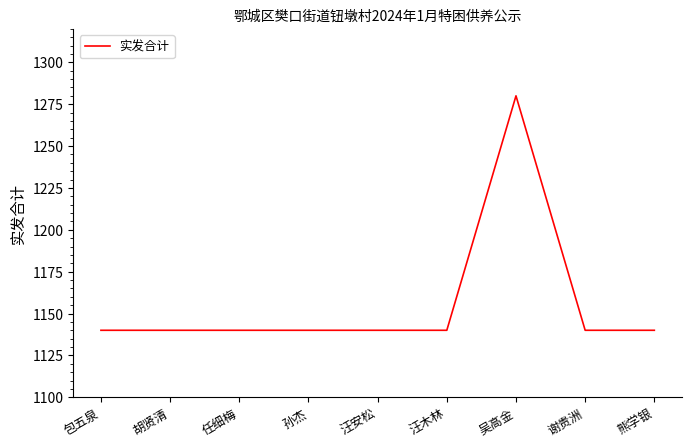

Is it true that the value at 汪安松 is 1140?

True